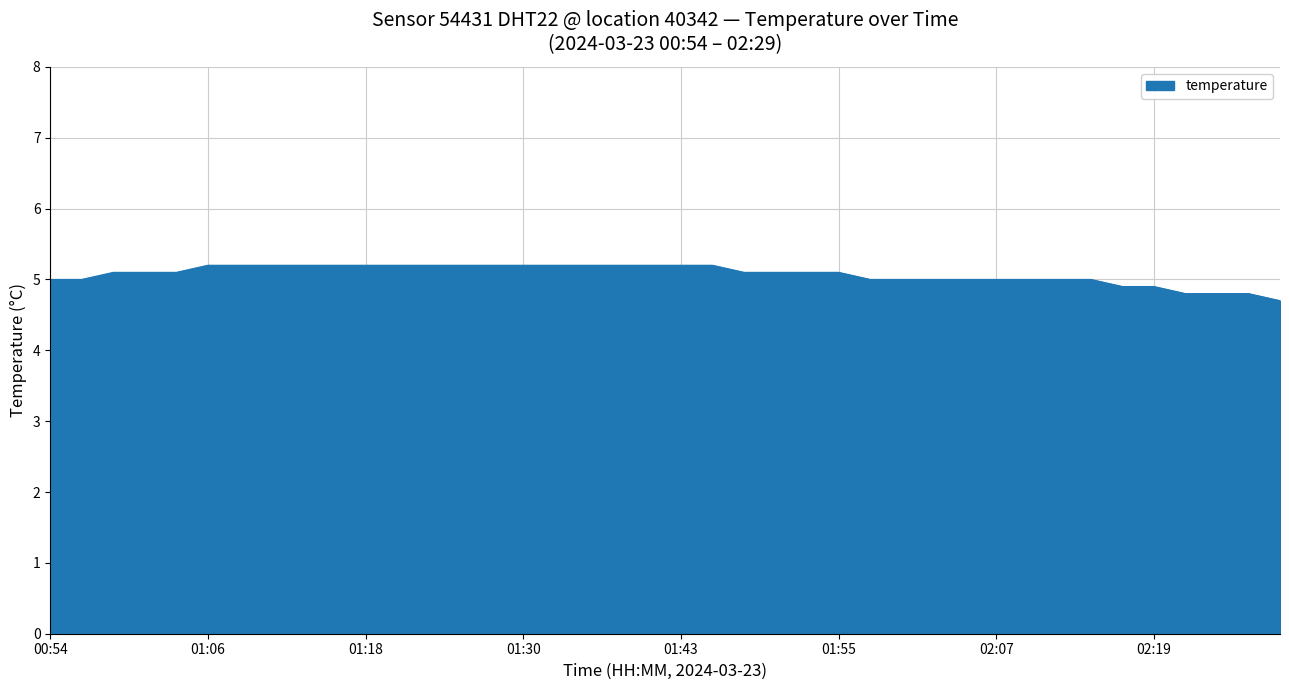

Does the chart have visible grid lines?

Yes